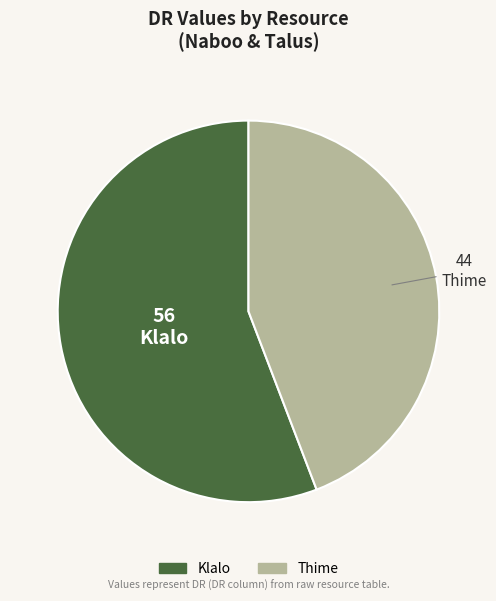

Do Thime and Klalo together represent more than half of the pie?

Yes